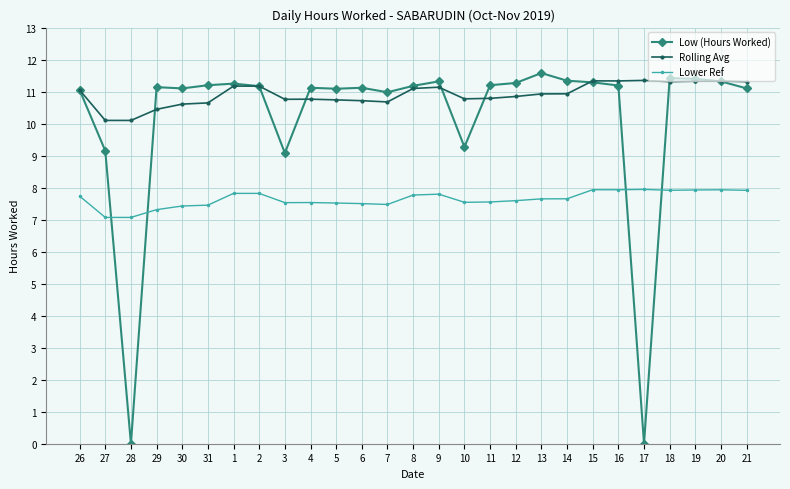

At which category does Low (Hours Worked) reach its first local valley?

28